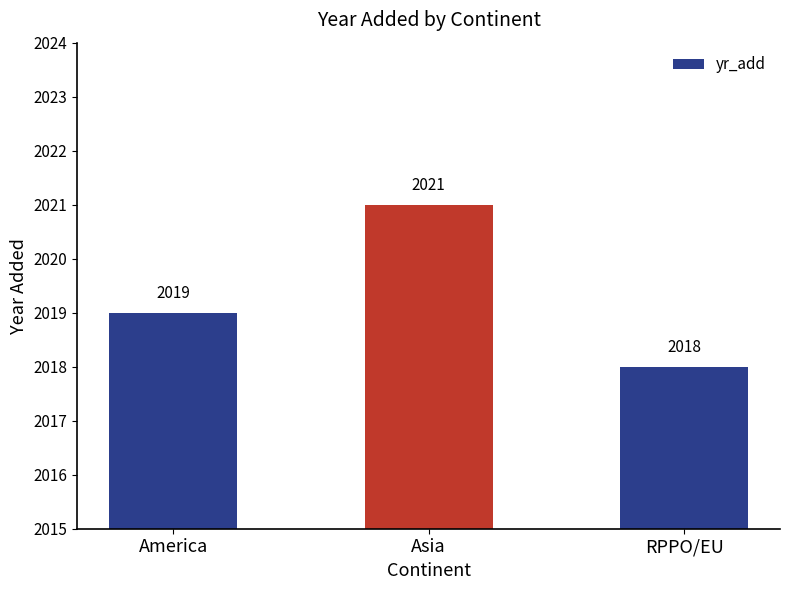

Which has a higher value, RPPO/EU or Asia?

Asia